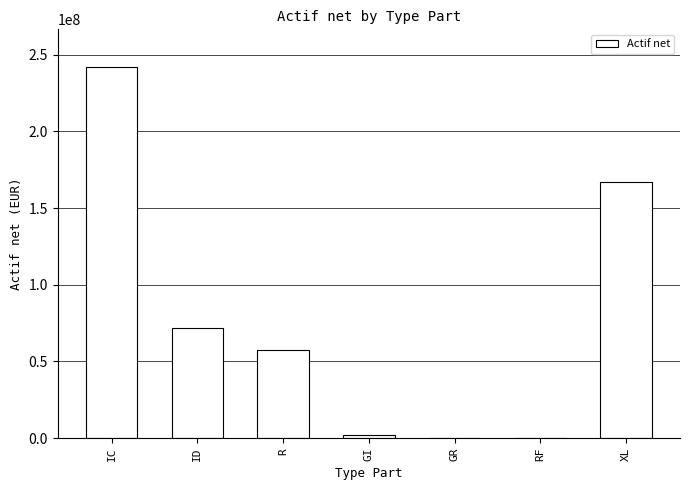

What is the difference between the values at RF and GR?

1218.2